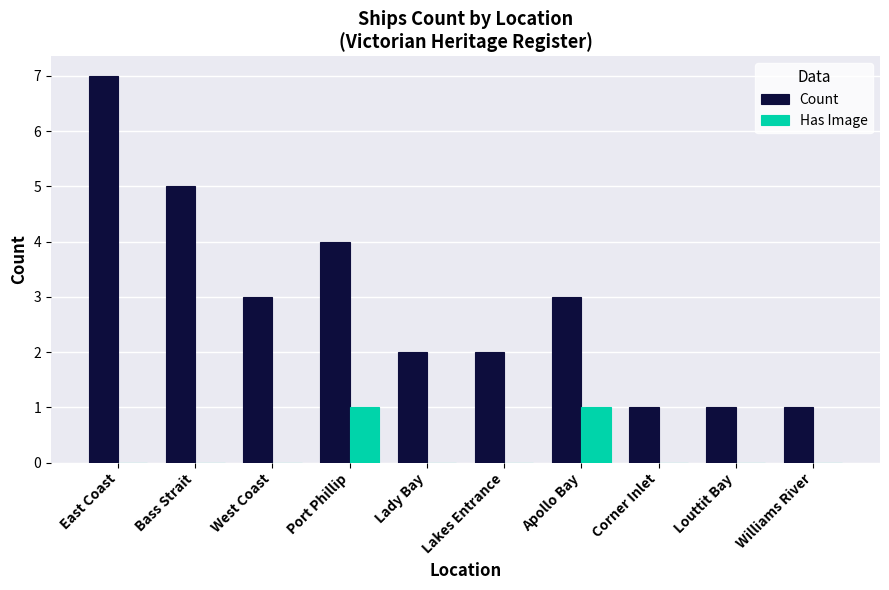

Count the Has Image values in the range 0 to 1.

10